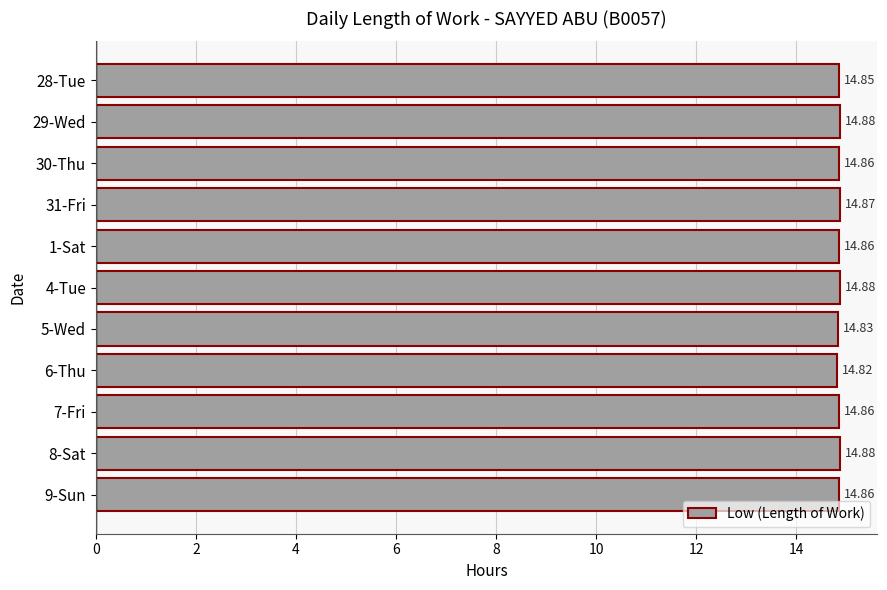

What is the ratio of the value at 7-Fri to the value at 4-Tue?

1.0